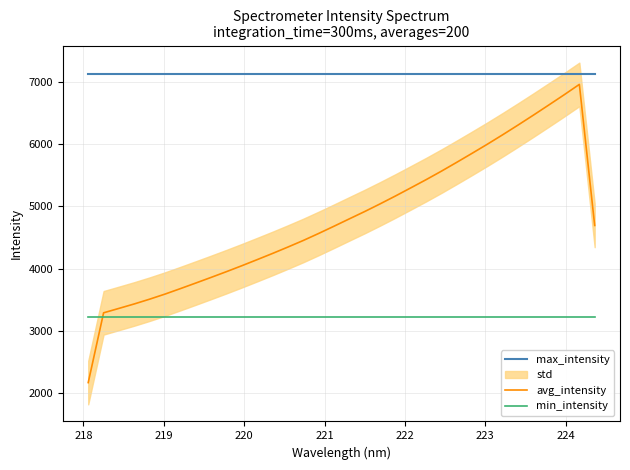

What is the maximum value for avg_intensity?

6956.0